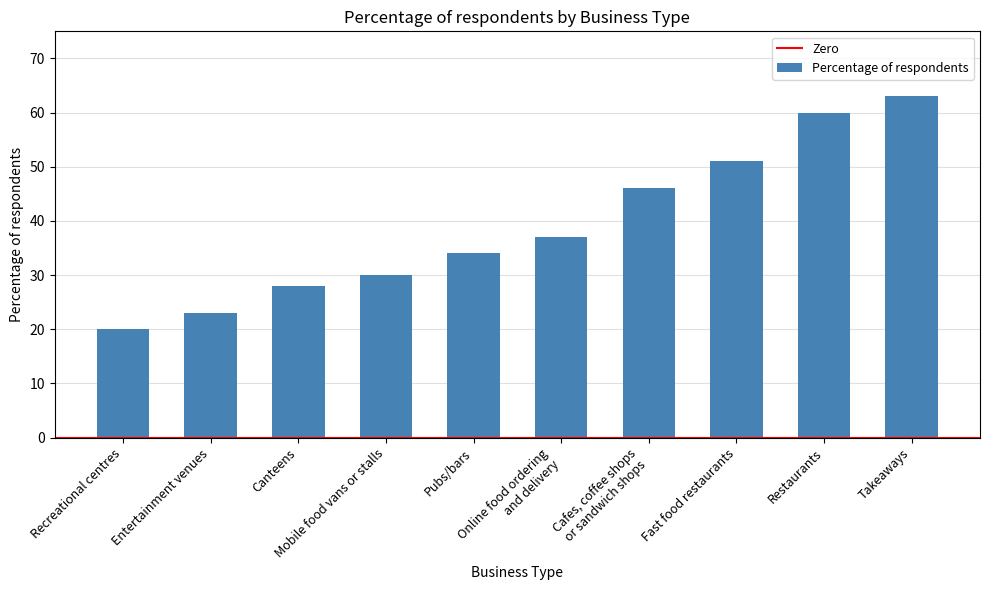

What is the value of the 8th bar from the left?

51